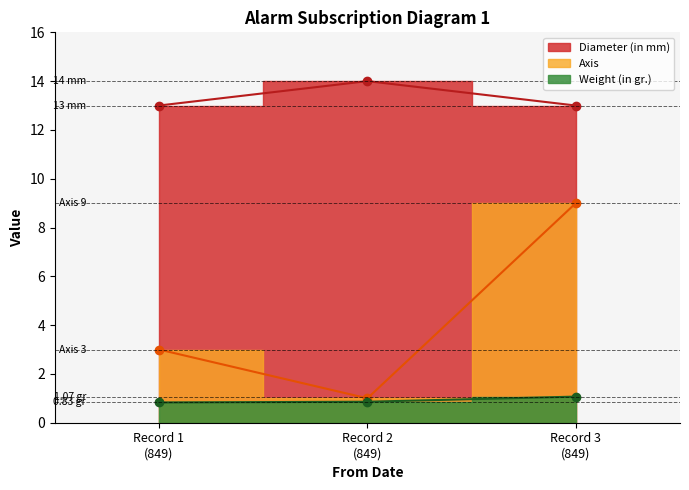

What is the spread (max minus min) of values at Record 1 (849)?

12.2